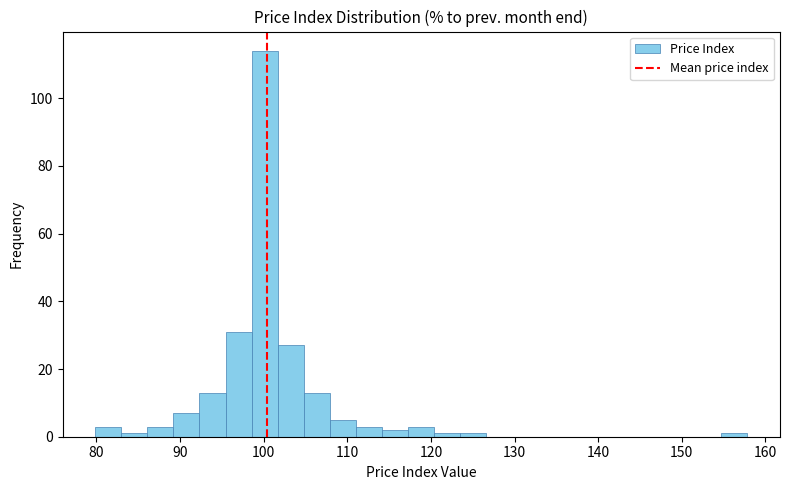

Read against the x-axis, roughly where is the centre of the tallest bar?

100